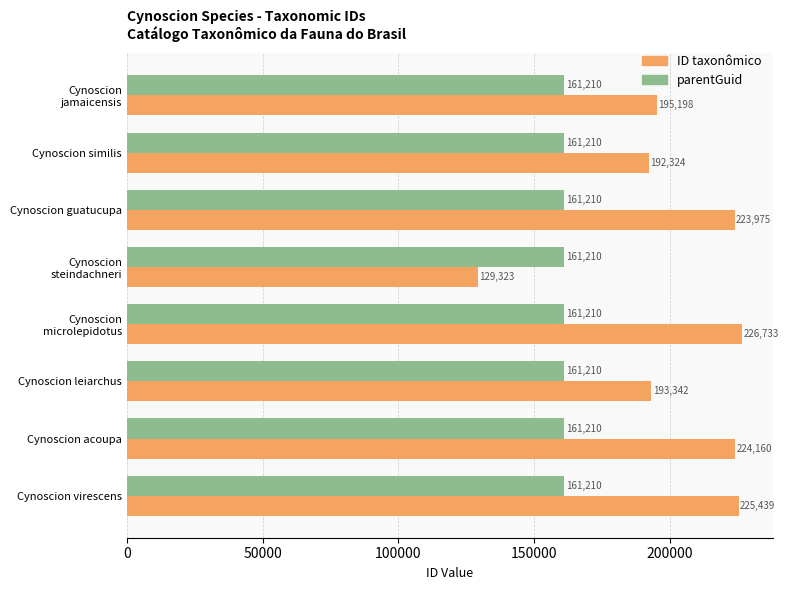

Rank the series at Cynoscion virescens from lowest to highest value.

parentGuid, ID taxonômico